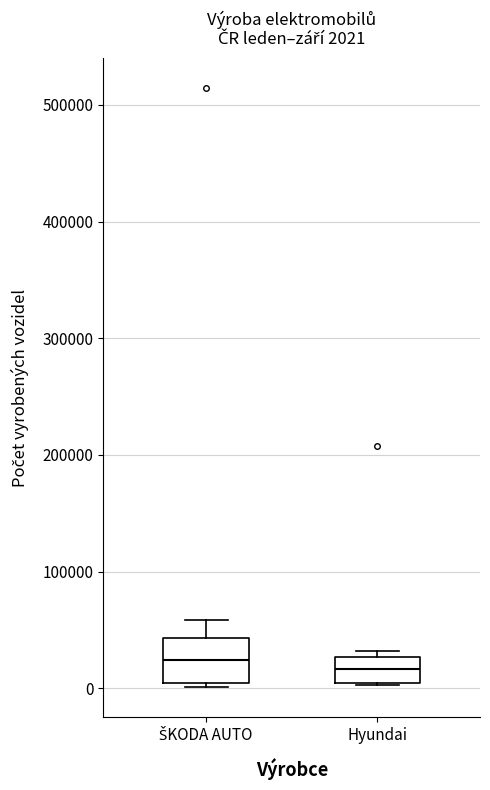

Which box is the tallest, from its lower edge to its upper edge?

ŠKODA AUTO